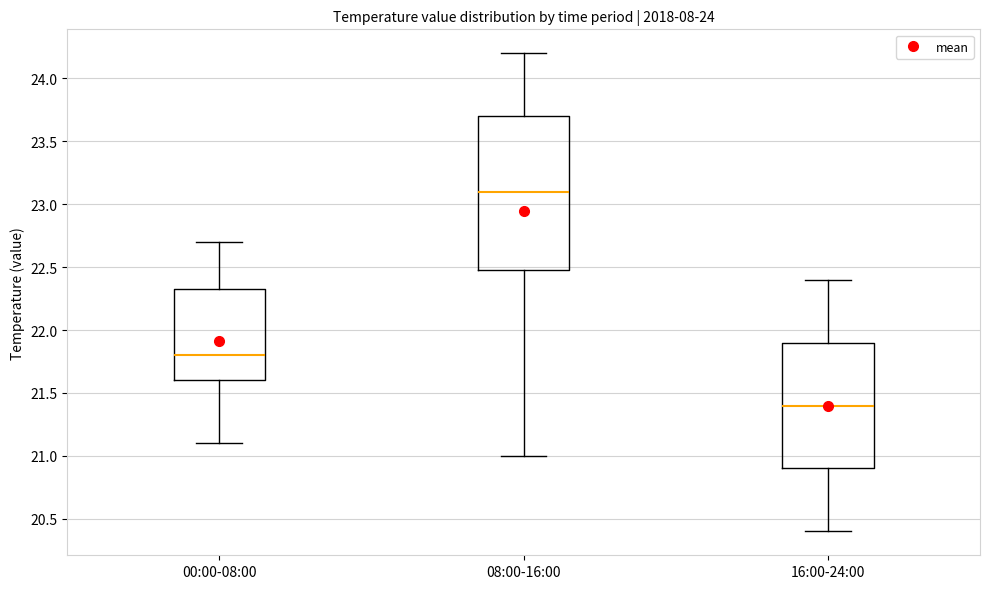

Reading left to right, read every box against the y-axis: the position of its median line, the range the box covers, and the ends of its whiskers. The values are not printed on the chart, so give them approximately, as read against the axis.

00:00-08:00: median 21.80, box 21.60 to 22.35, whiskers 21.10 to 22.70
08:00-16:00: median 23.10, box 22.50 to 23.70, whiskers 21.00 to 24.20
16:00-24:00: median 21.40, box 20.90 to 21.90, whiskers 20.40 to 22.40